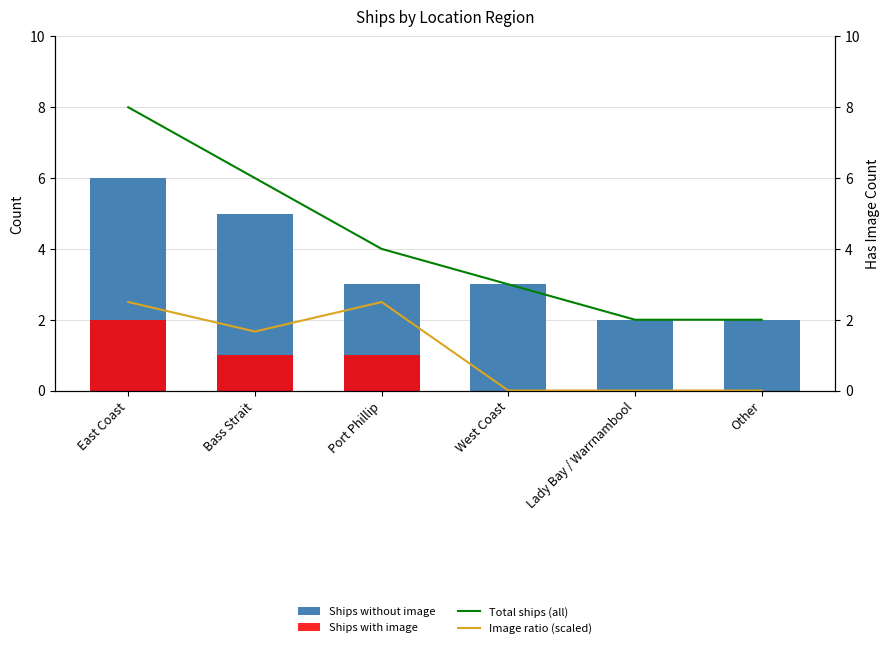

At how many categories does at least one series exceed 0?

6